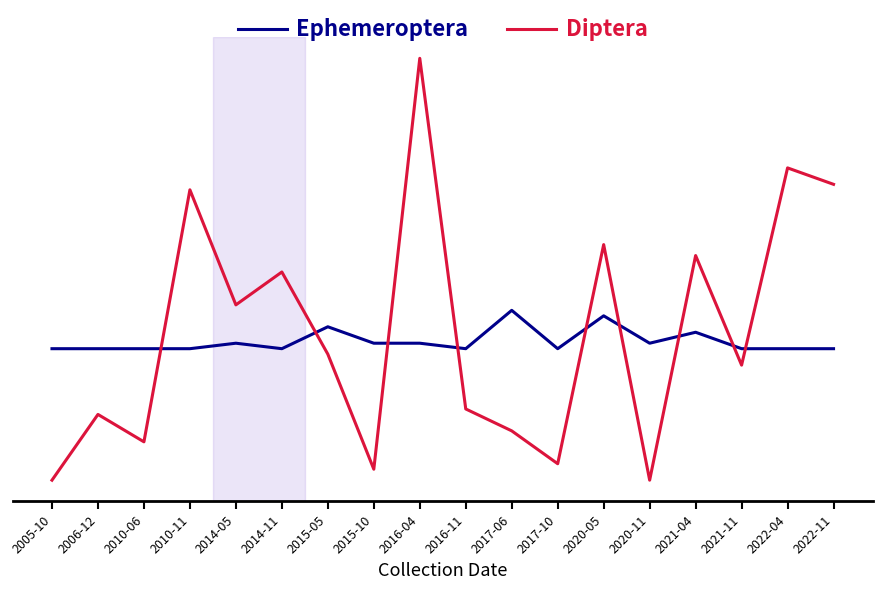

Which series changed the most between 2016-11 and 2020-11?

Diptera